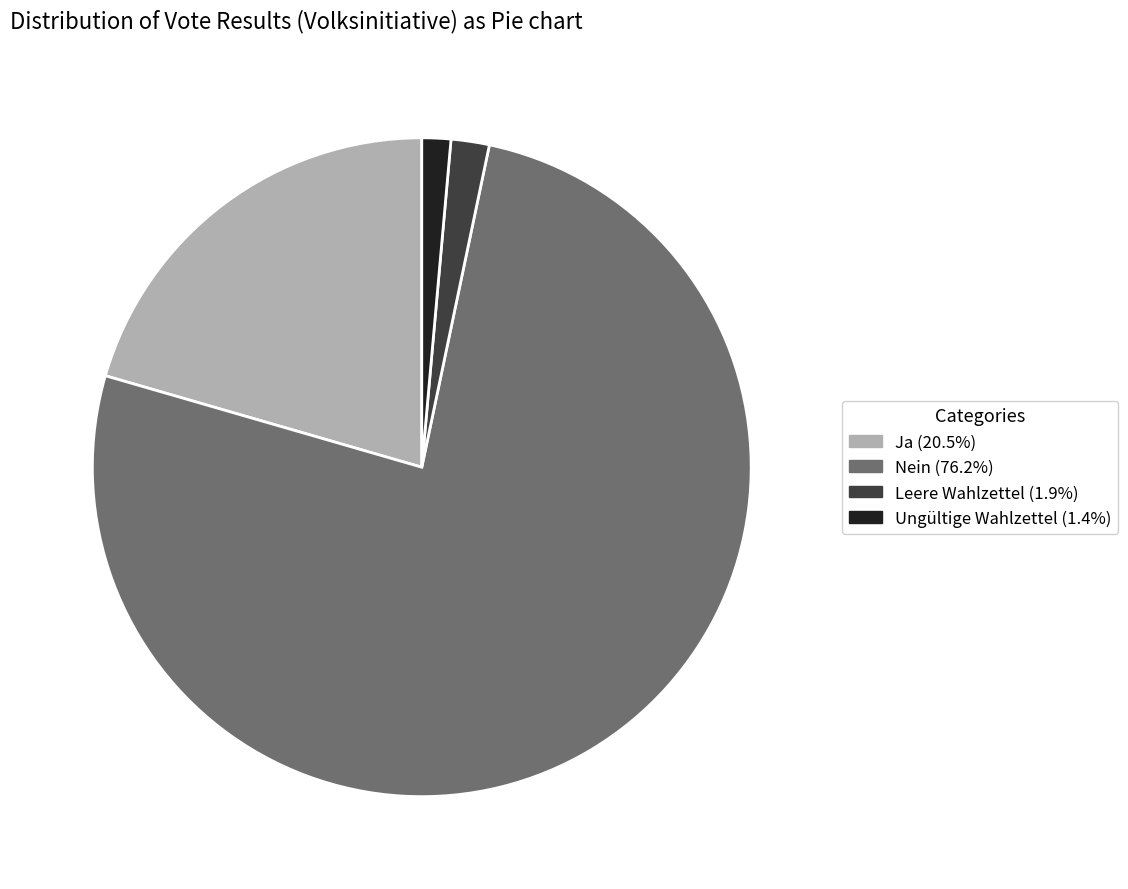

Count the number of slices in the pie.

4